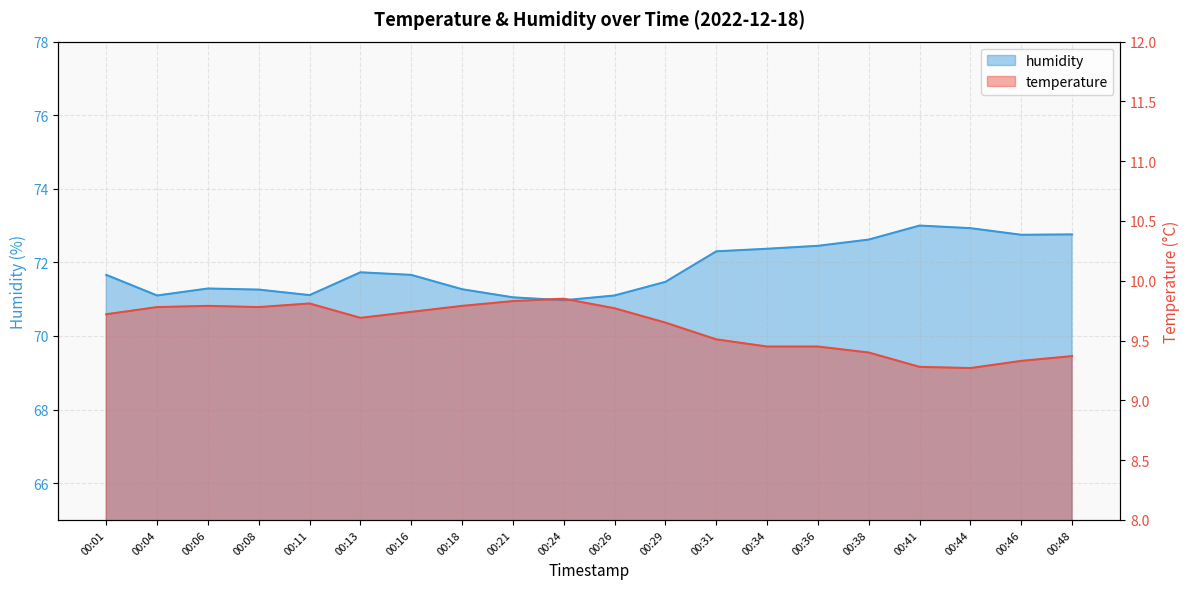

Where is the first local maximum for temperature?

00:06